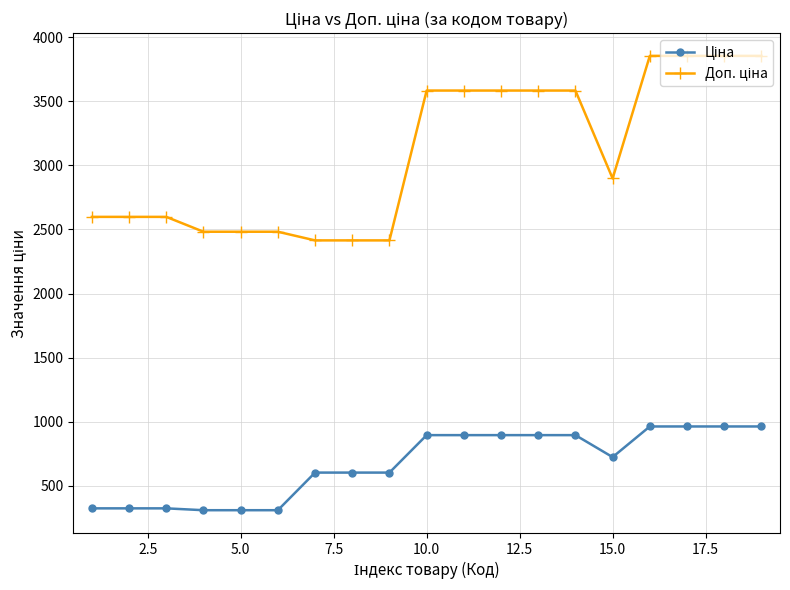

At how many categories does at least one series exceed 3646?

4